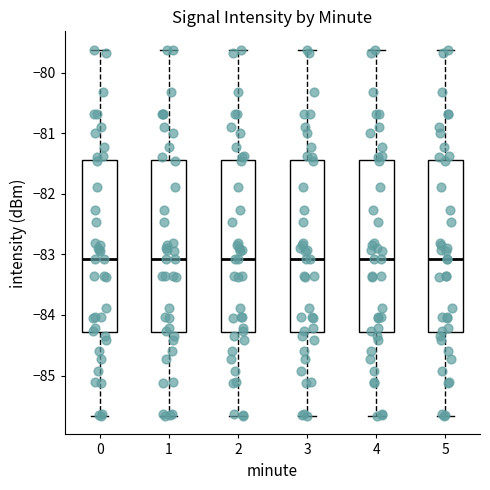

Where does the lower whisker of the box at x = 1 end on the y-axis? The values are not printed on the chart, so give them approximately, as read against the axis.

-85.7